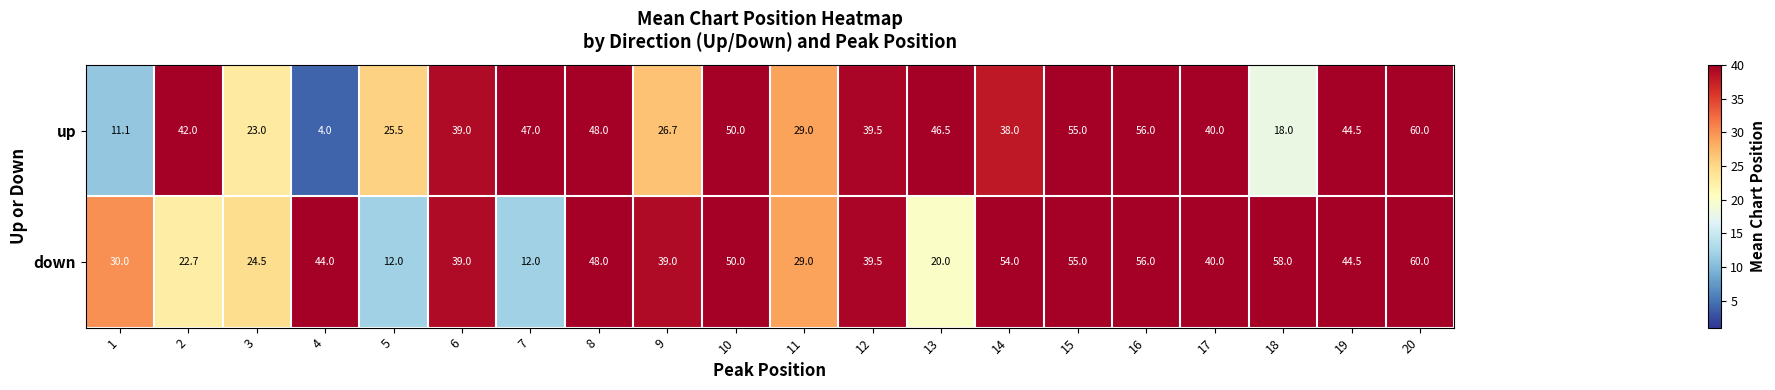

How many distinct data groups are displayed?

2